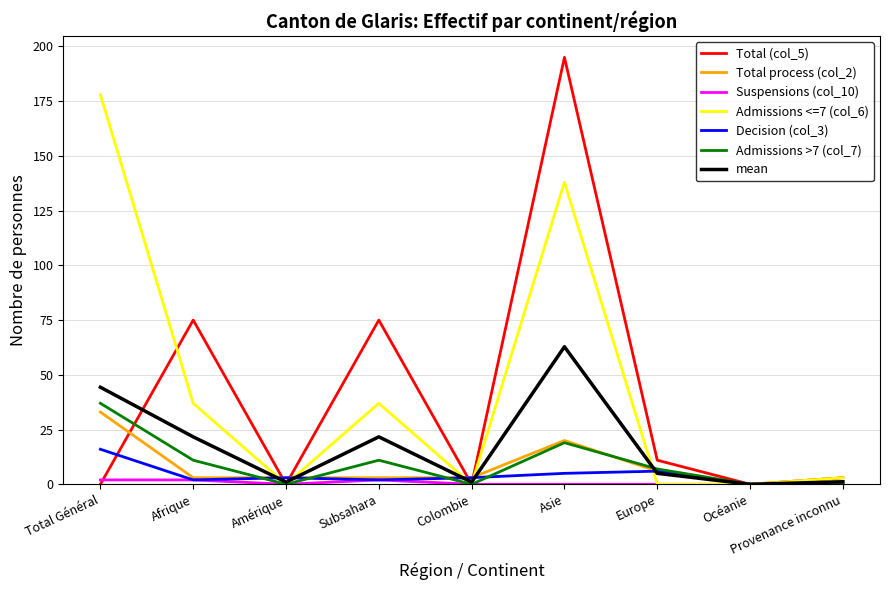

What position from the left is Asie?

6